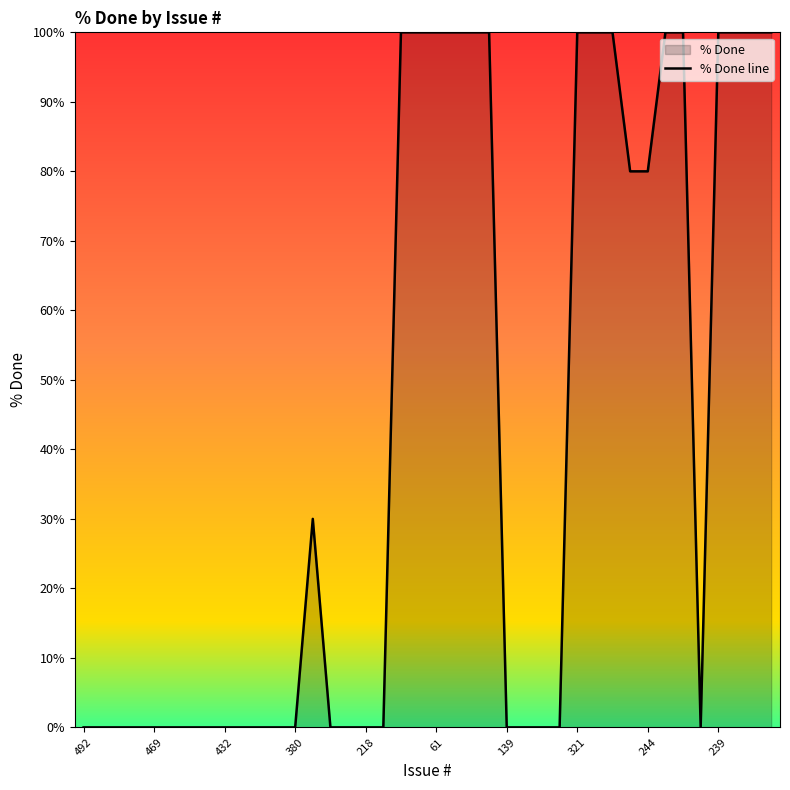

What is the difference between the maximum and minimum values?

100